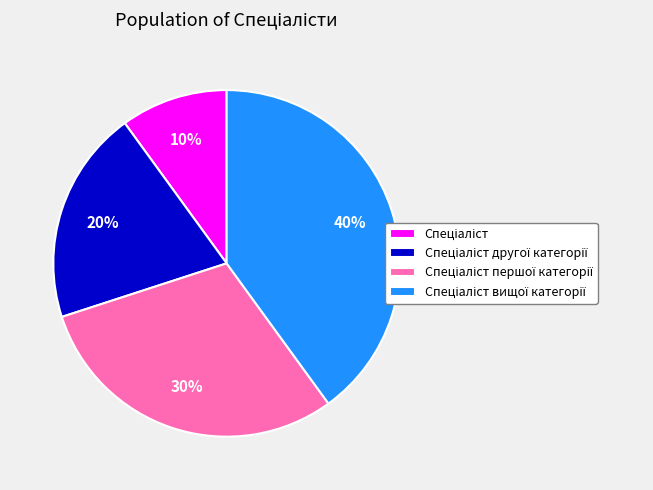

To the nearest percent, what is the average slice percentage?

25%